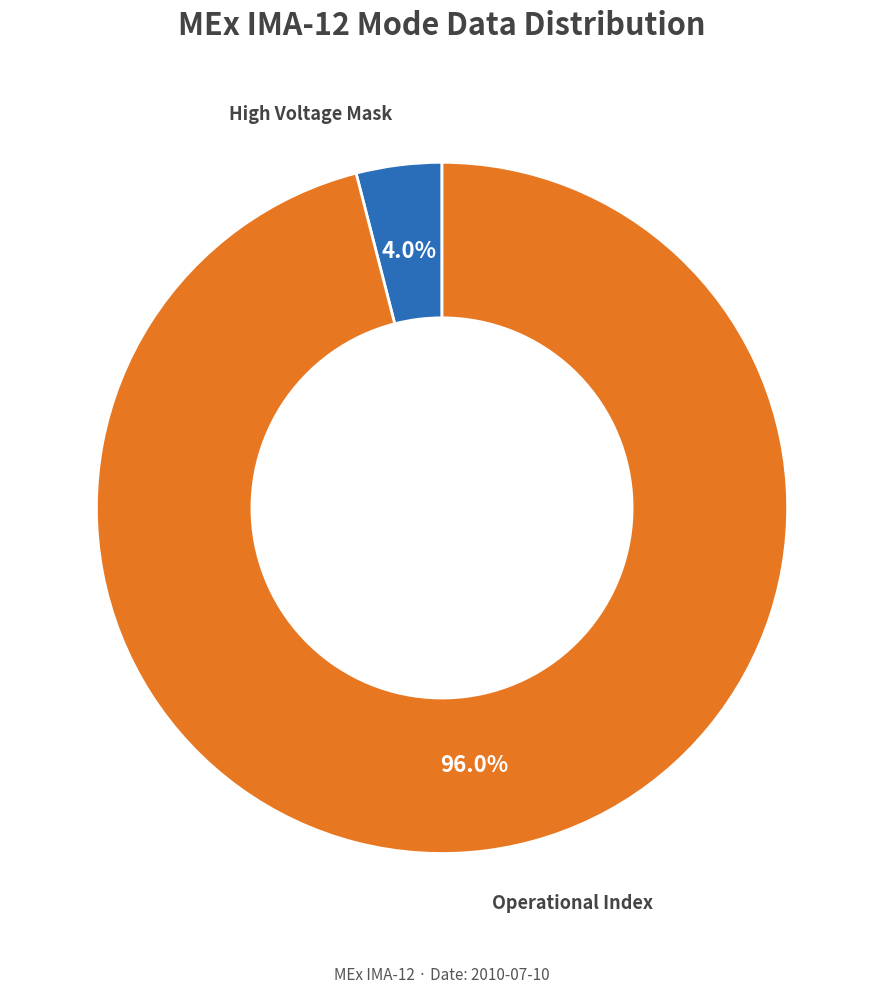

Does any single category account for the majority?

Yes